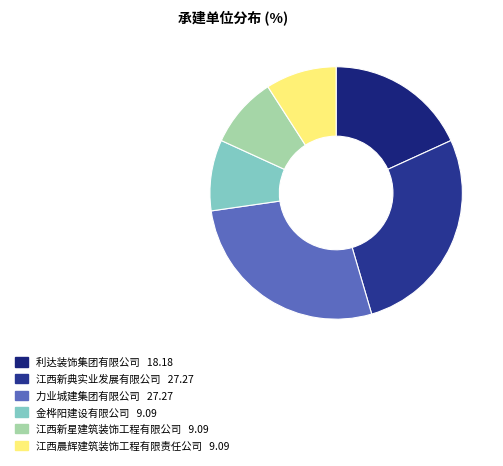

Count the number of slices in the pie.

6